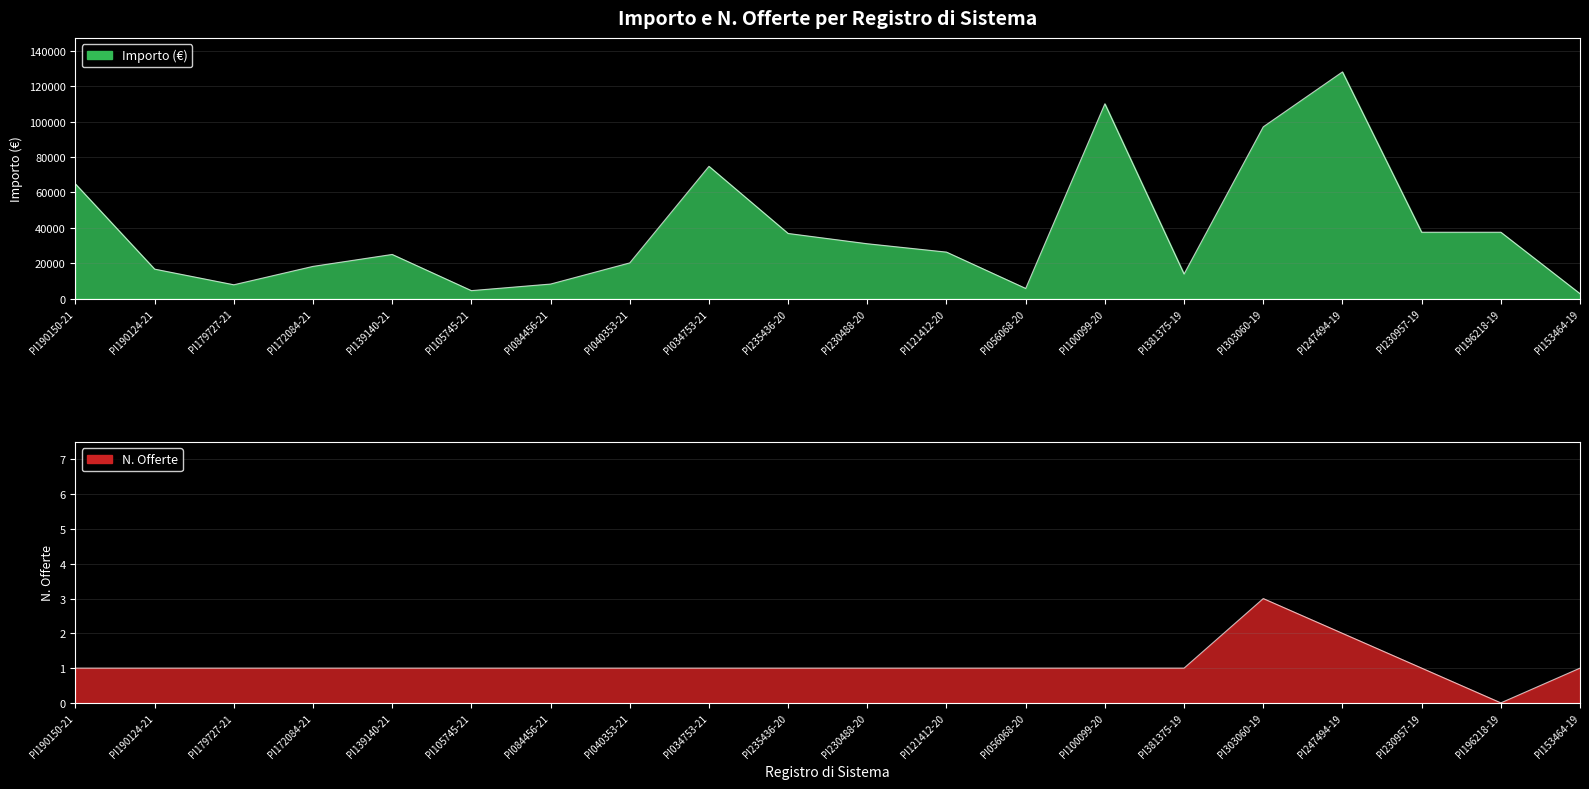

True or false: N. Offerte has more than 0 points higher than both neighbors.

True